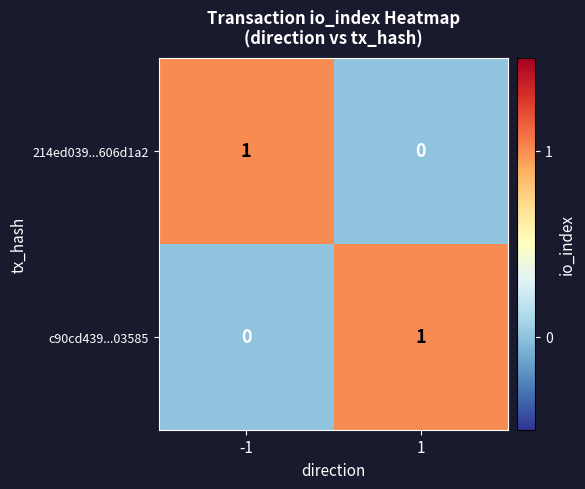

At 1, list the series in order from largest to smallest.

c90cd439...03585, 214ed039...606d1a2